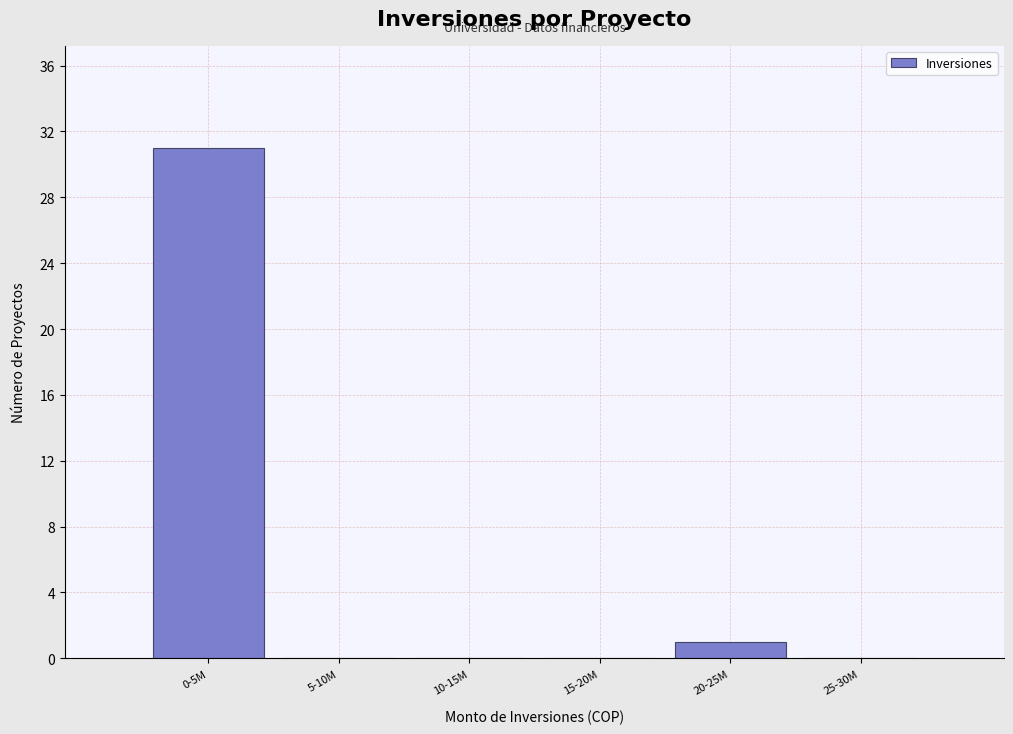

Reading right to left, list all the values displayed in this chart.

25-30M=0	20-25M=1	15-20M=0	10-15M=0	5-10M=0	0-5M=31